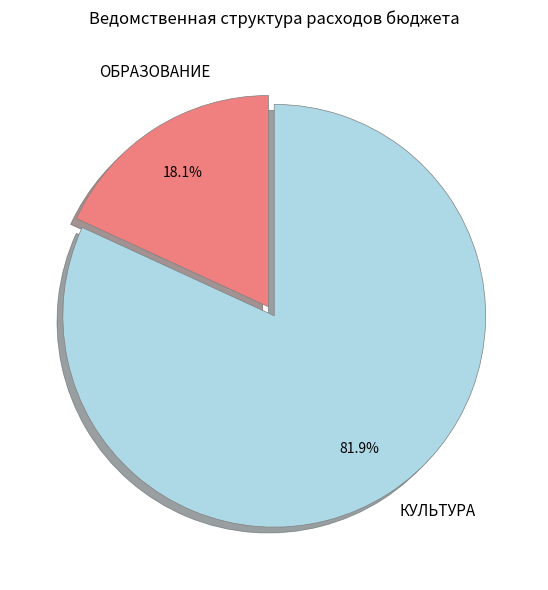

Is the sum of ОБРАЗОВАНИЕ and КУЛЬТУРА greater than half?

Yes